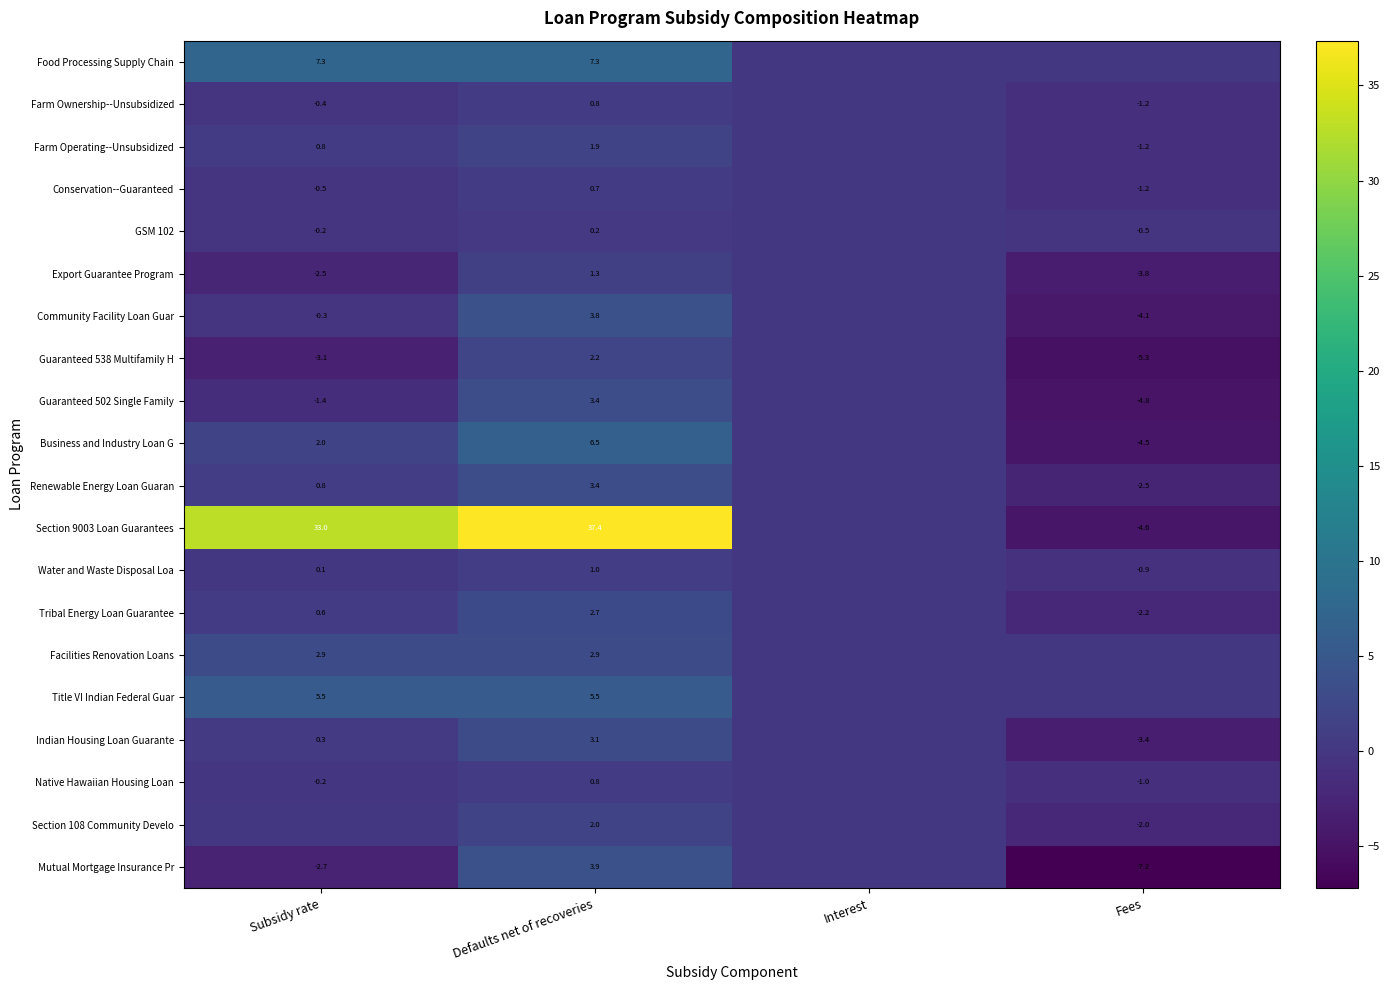

How many categories are shown in the chart?

4